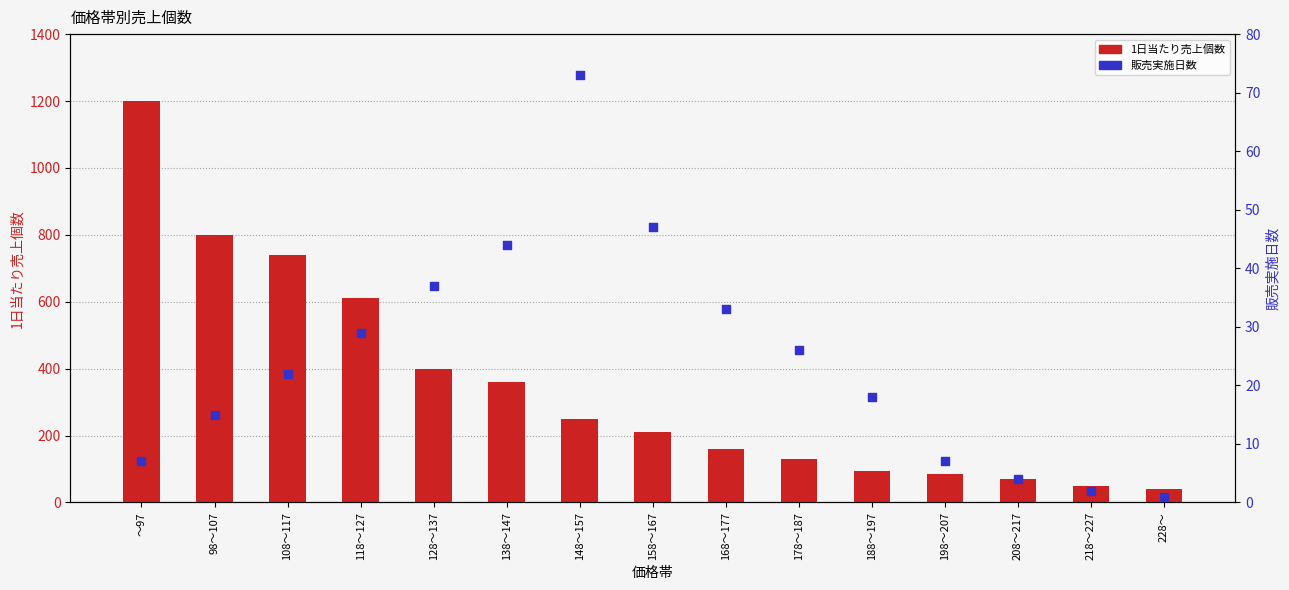

What is the total value across all series at ～97?

1207